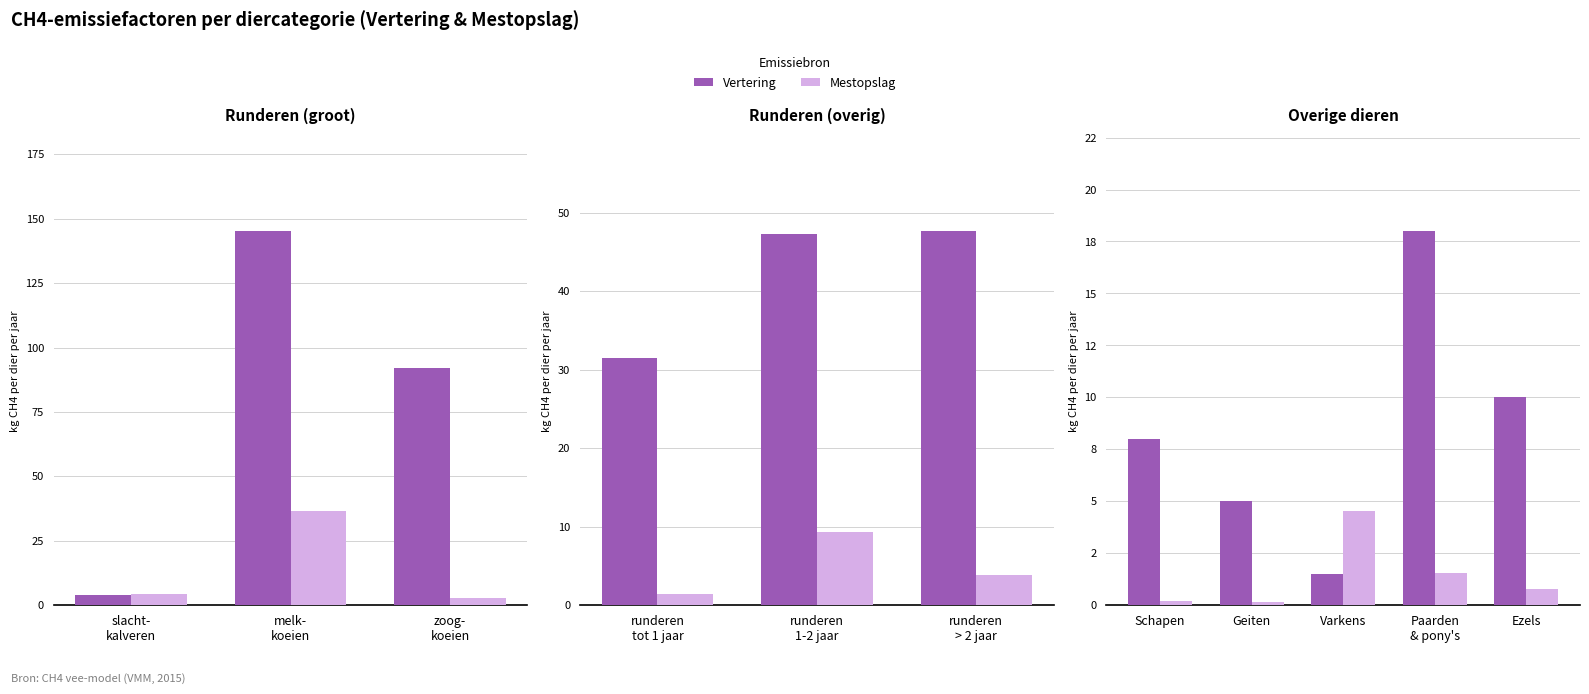

What is the value of the Mestopslag bar at the 4th from the left?

1.6